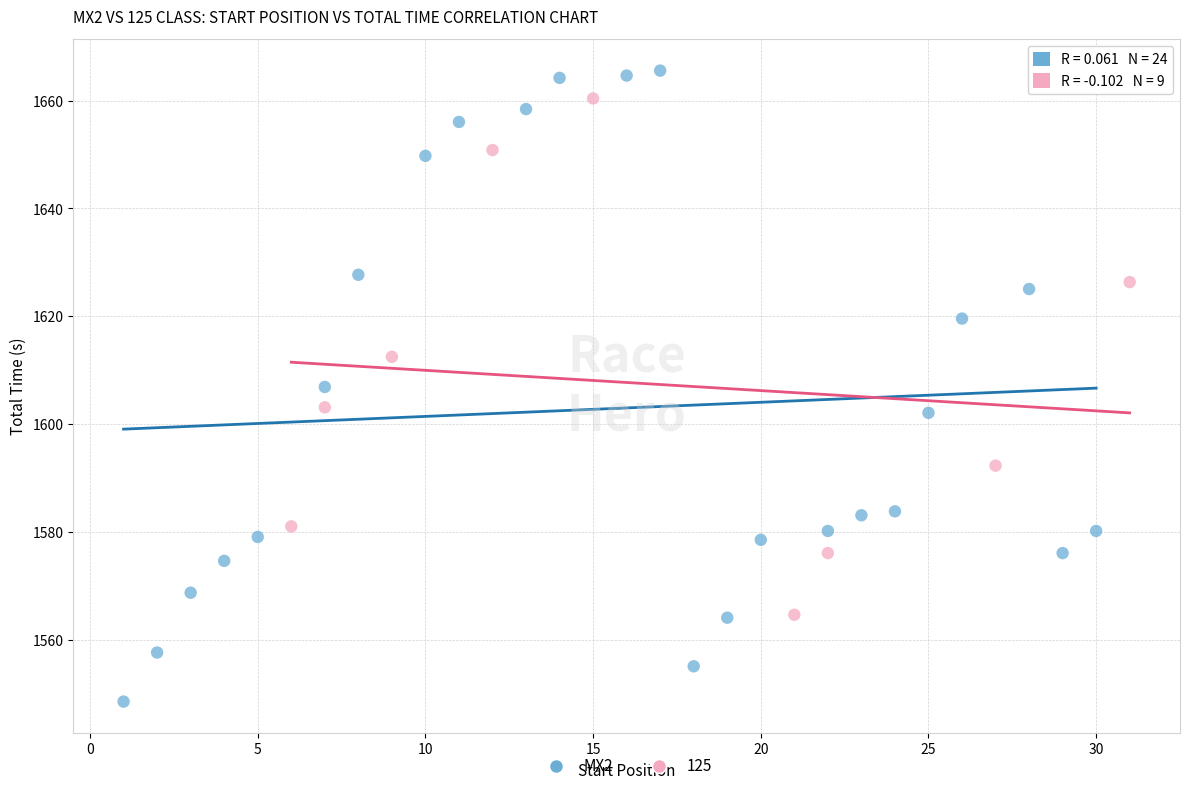

Which series has the widest spread of Y values?

MX2